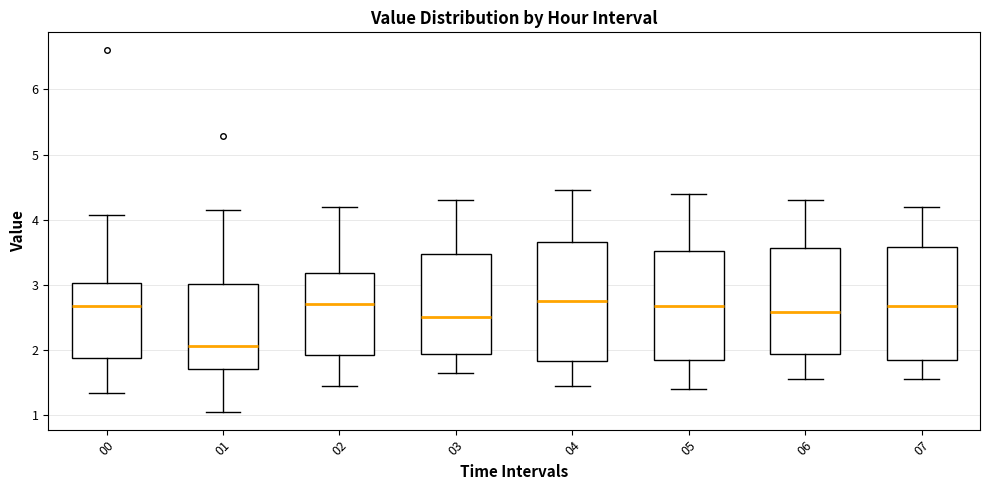

Reading left to right, transcribe this box plot: for each box, give where its median line is, the range the box spans, and where its two whiskers end, as read against the y-axis. The values are not printed on the chart, so give them approximately, as read against the axis.

00: median 2.7, box 1.9 to 3.0, whiskers 1.3 to 4.1
01: median 2.1, box 1.7 to 3.0, whiskers 1.1 to 4.2
02: median 2.7, box 1.9 to 3.2, whiskers 1.5 to 4.2
03: median 2.5, box 1.9 to 3.5, whiskers 1.7 to 4.3
04: median 2.8, box 1.8 to 3.7, whiskers 1.5 to 4.5
05: median 2.7, box 1.8 to 3.5, whiskers 1.4 to 4.4
06: median 2.6, box 1.9 to 3.6, whiskers 1.6 to 4.3
07: median 2.7, box 1.8 to 3.6, whiskers 1.6 to 4.2